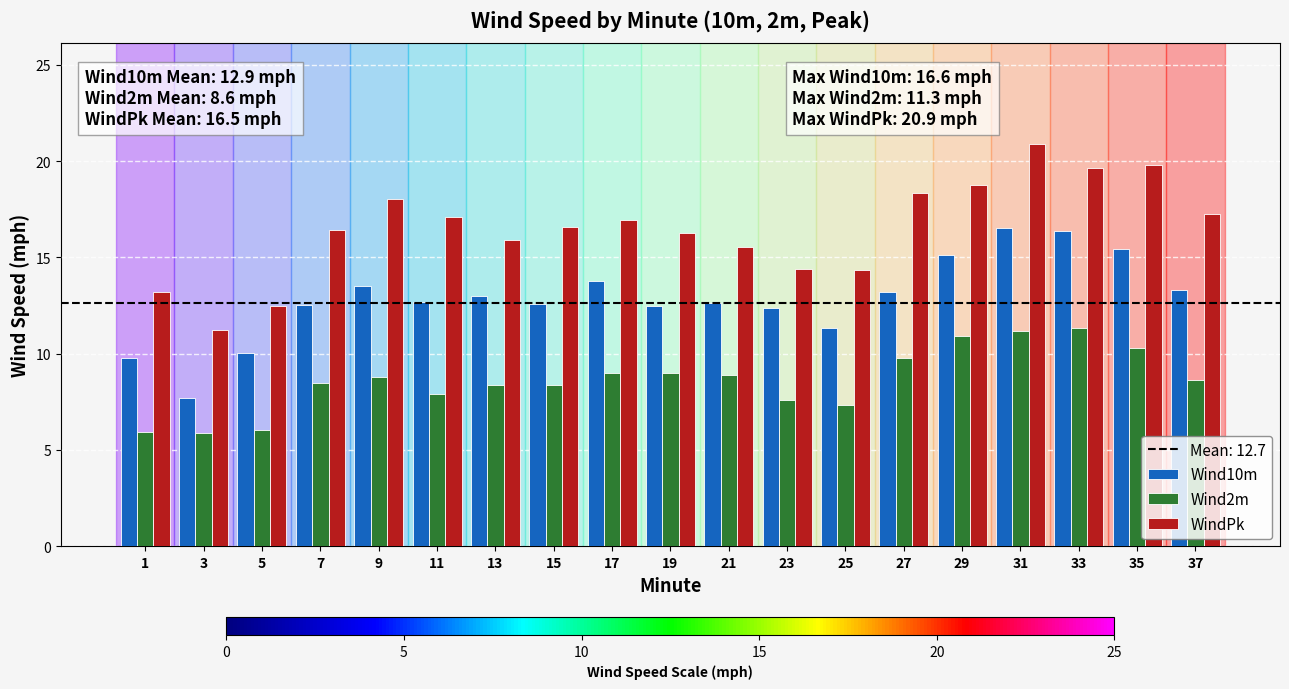

At how many categories does at least one series exceed 20?

1